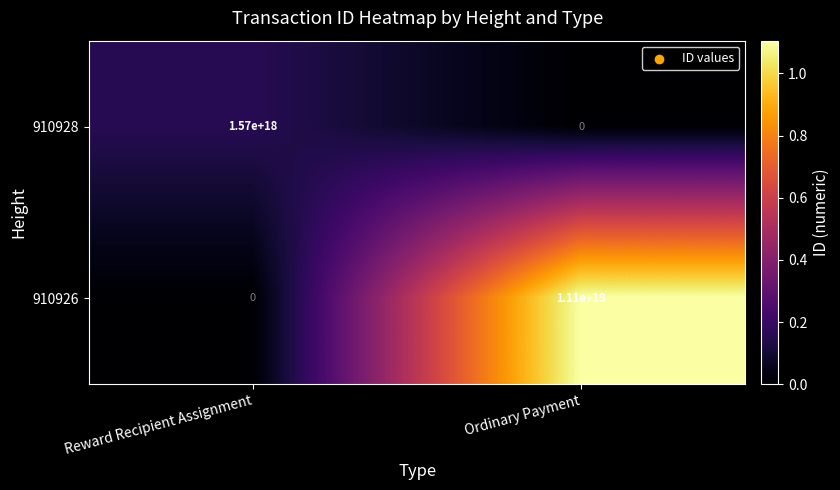

Which series has the largest total across all categories?

910926